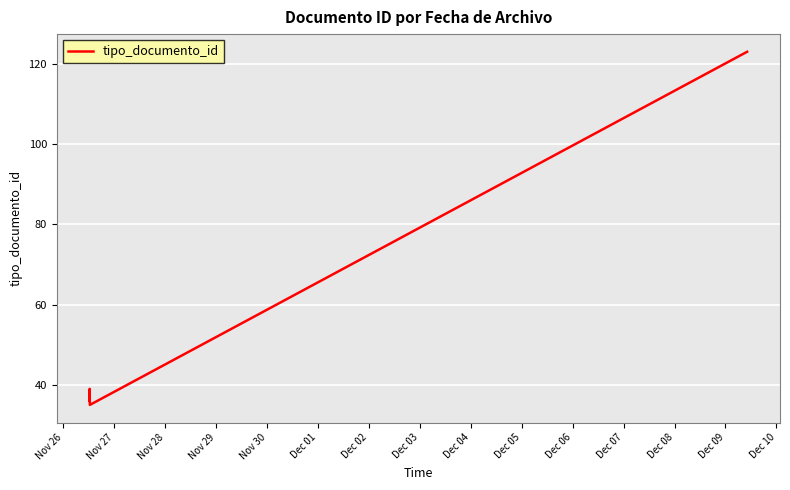

How many points are higher than both their immediate neighbors (excluding endpoints)?

1